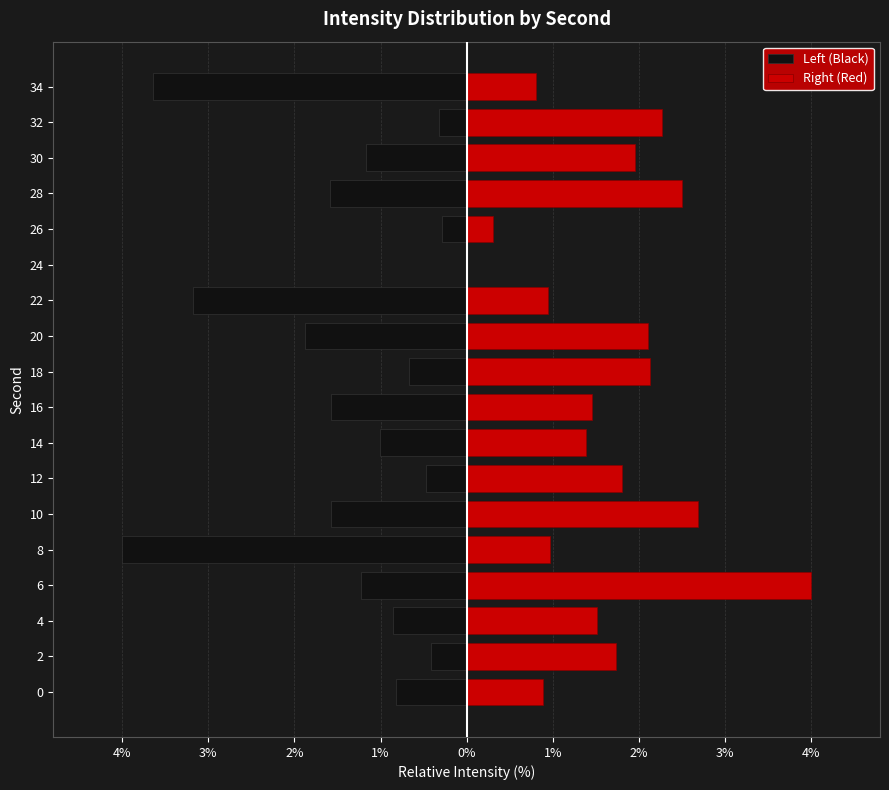

At 16, list the series in order from largest to smallest.

Right (Red), Left (Black)